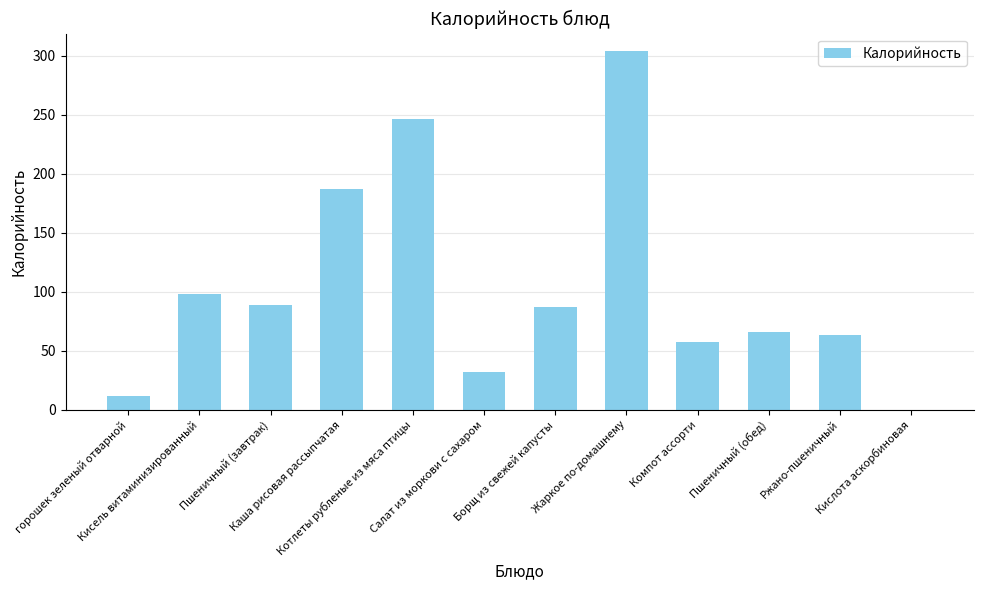

What is the average value?

103.5